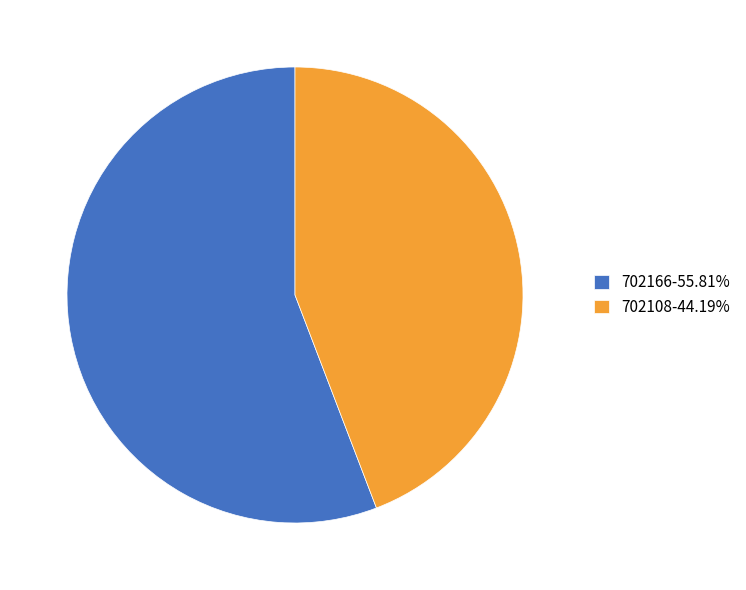

True or false: 702166 accounts for 64% of the total.

False